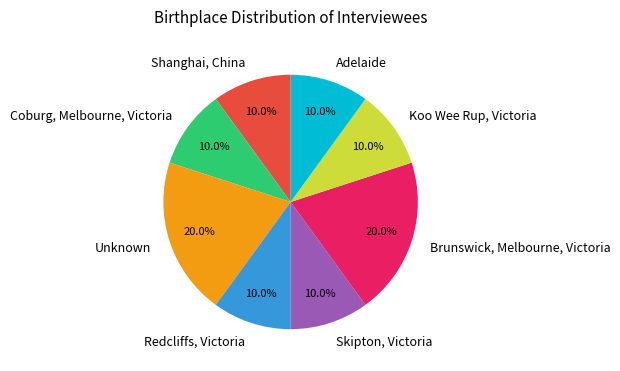

Is Unknown the majority of the pie?

No